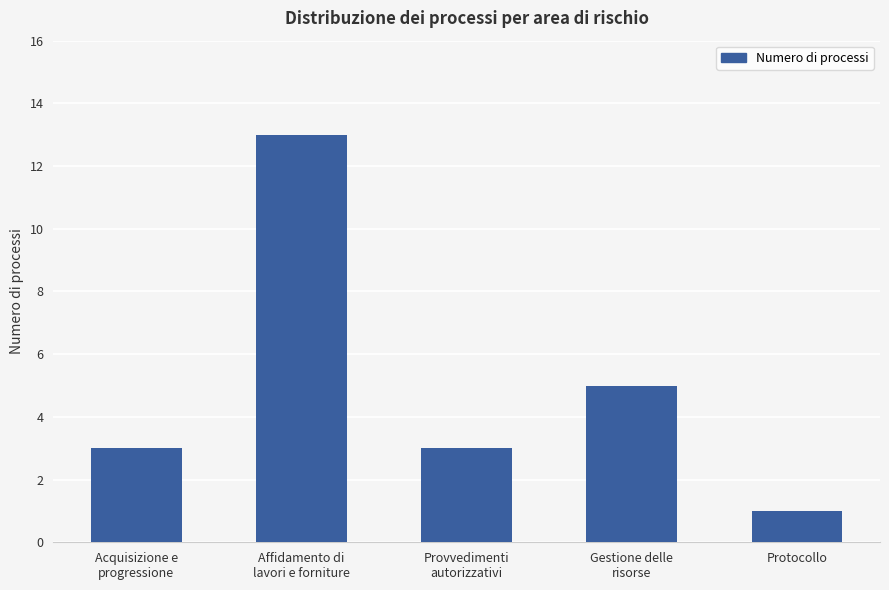

What is the change in value from Gestione delle
risorse to Protocollo?

-4